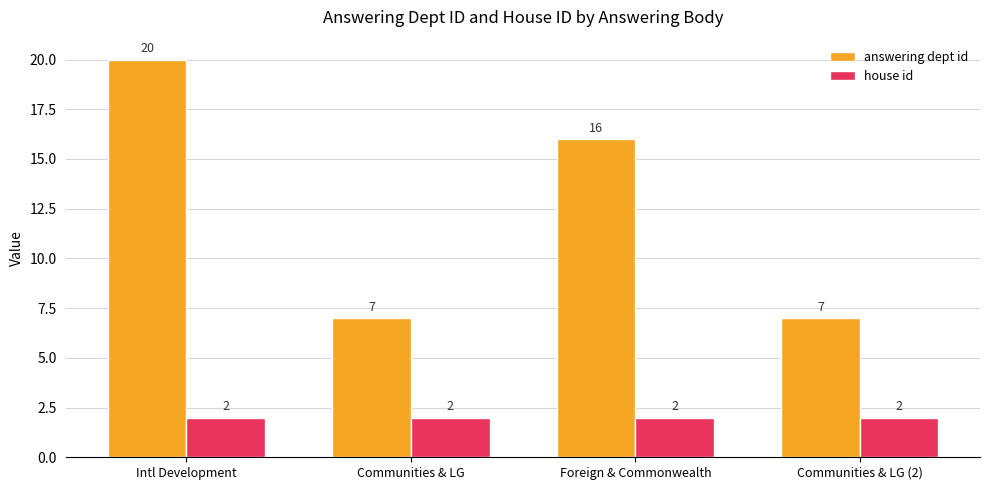

What is the sum of the house id values at Foreign & Commonwealth and Intl Development?

4